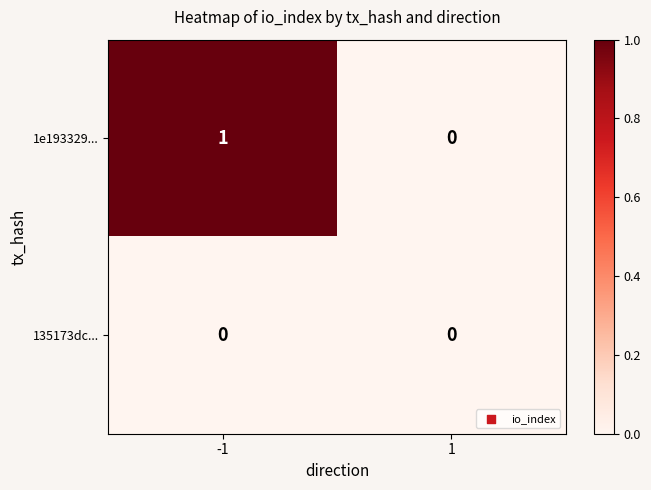

List the series in order of their overall mean, highest first.

1e193329..., 135173dc...